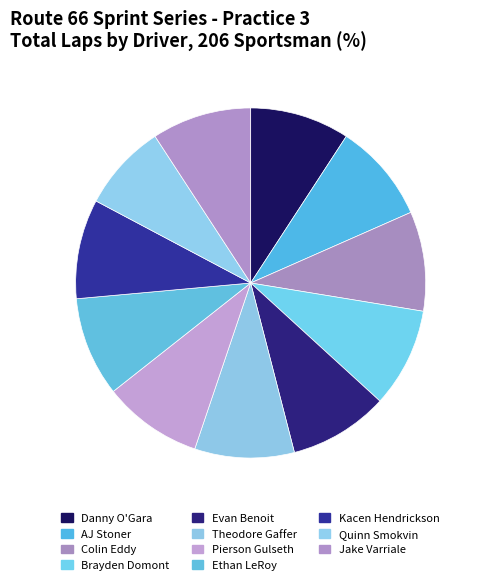

Is Theodore Gaffer the majority of the pie?

No